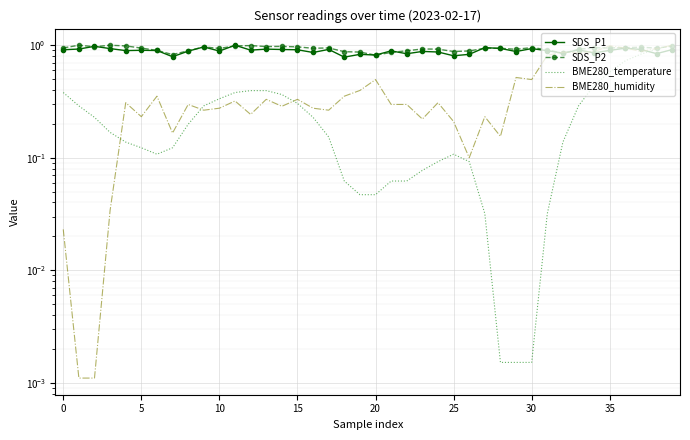

After their last crossing, which series has the higher values: BME280_temperature or BME280_humidity?

BME280_humidity